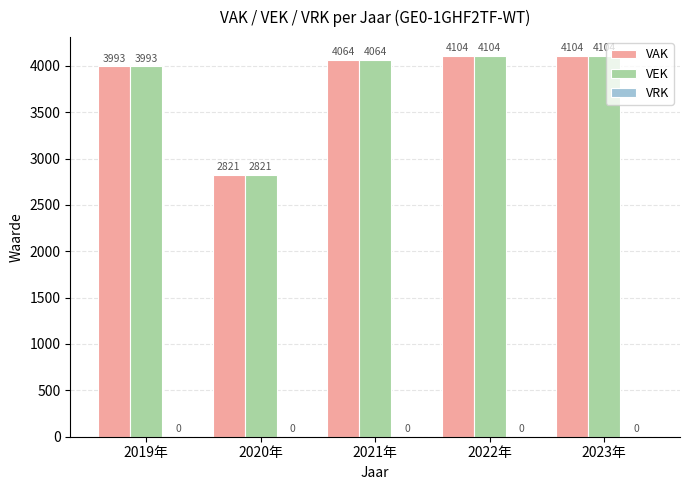

Read the VAK value at 2020年.

2821